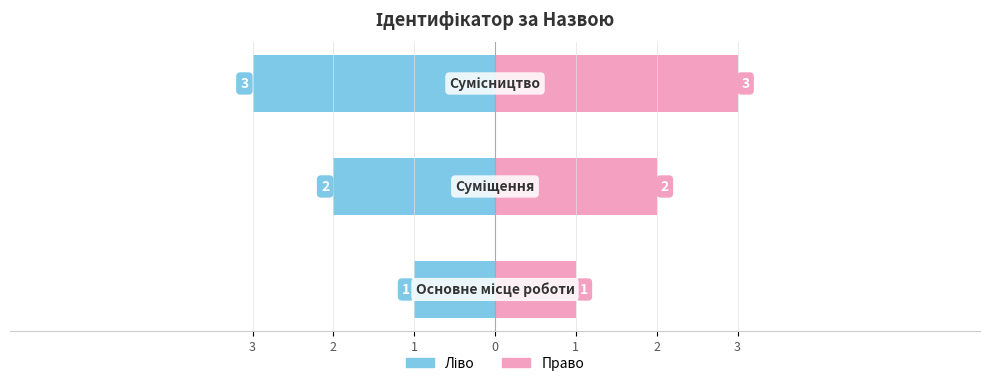

Reading left to right, what are all the values shown in this chart?

Ліво: -1	-2	-3
Право: 1	2	3